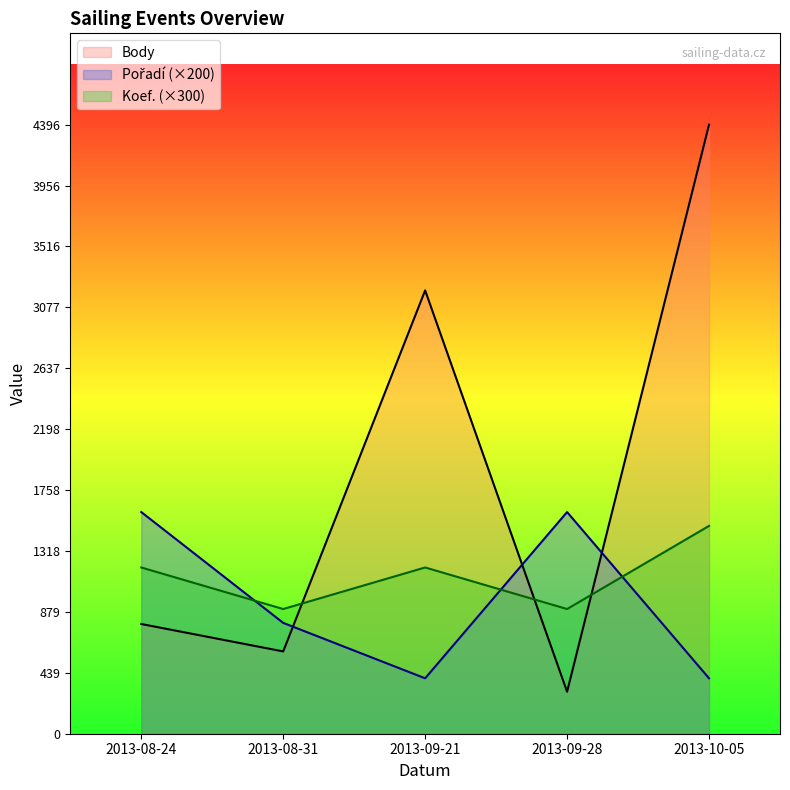

How many series are shown in this chart?

3